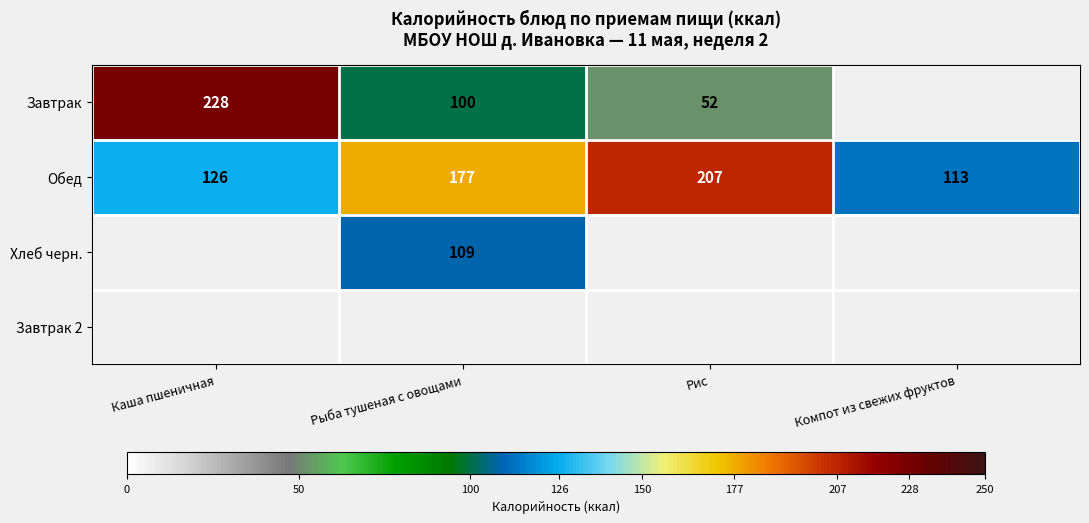

Which category has the lowest value in the Обед series?

Компот из свежих фруктов